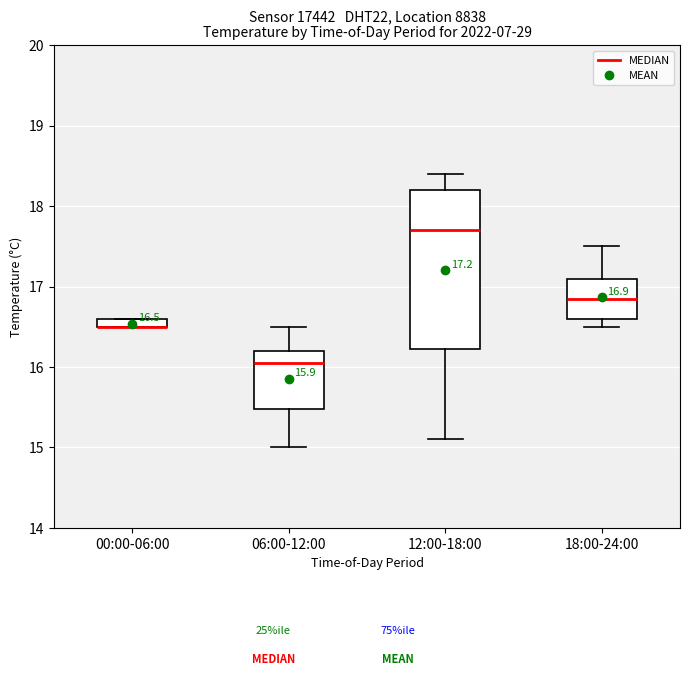

Which box is the tallest, from its lower edge to its upper edge?

12:00-18:00